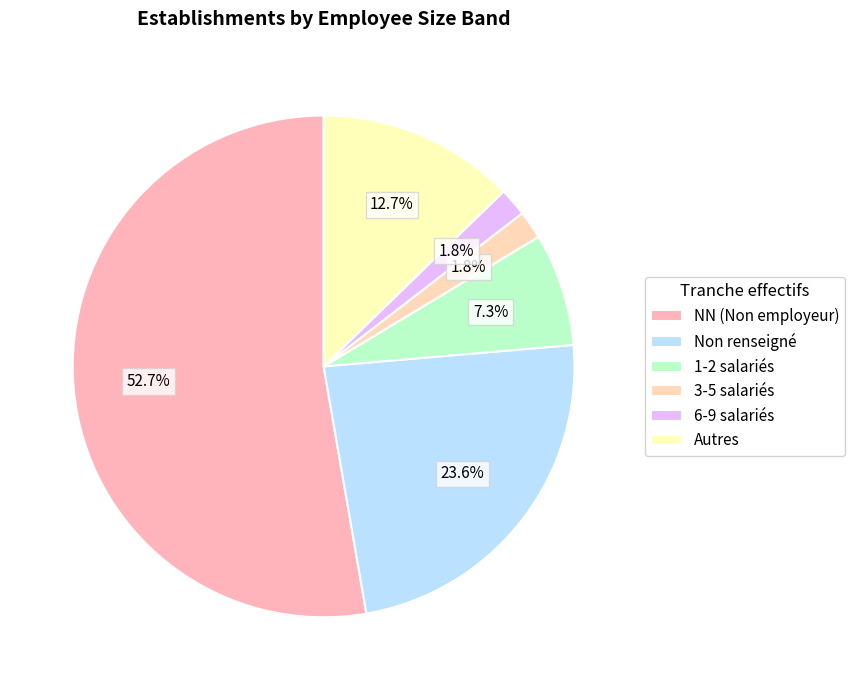

How many slices are in this pie chart?

6